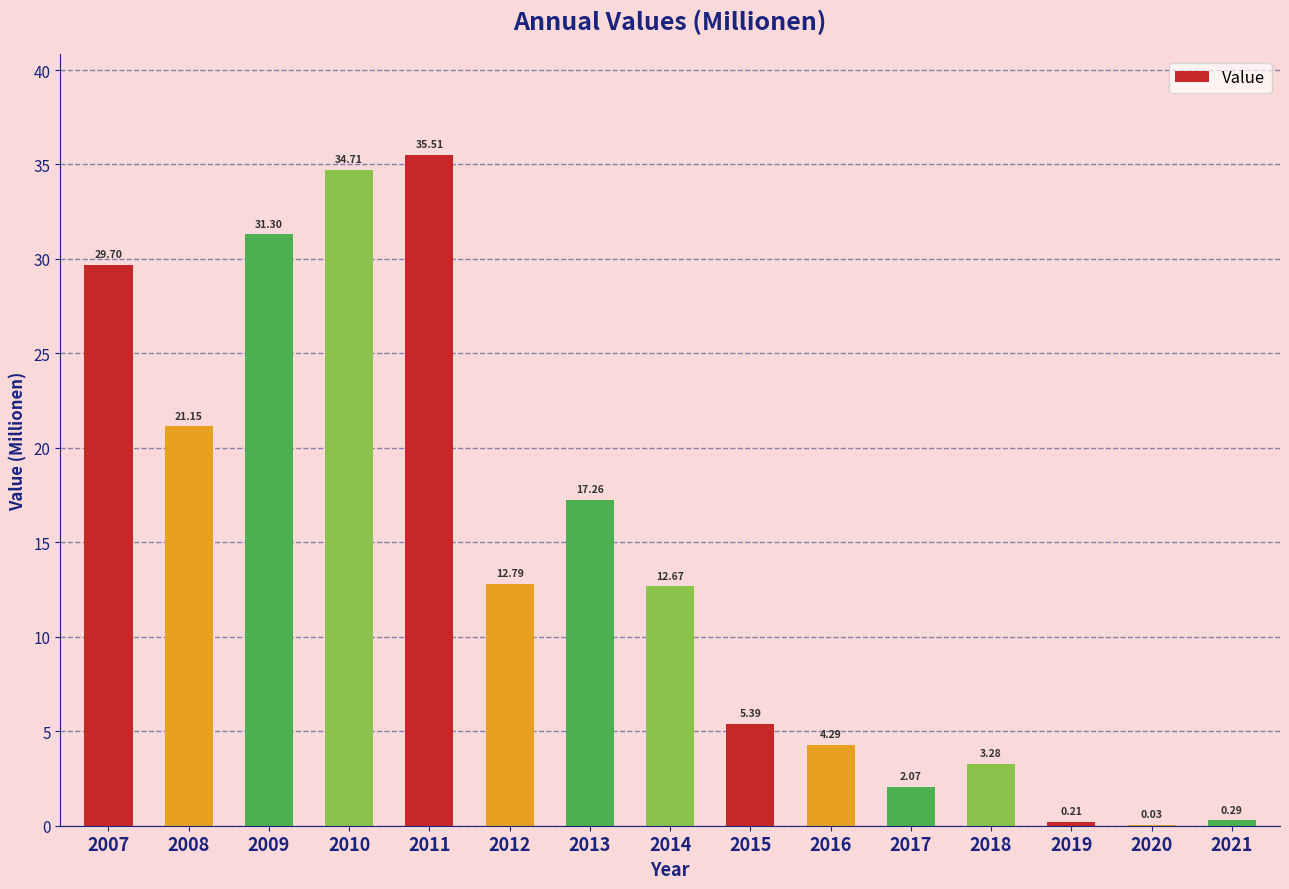

What is the change in value from 2012 to 2019?

-12.6